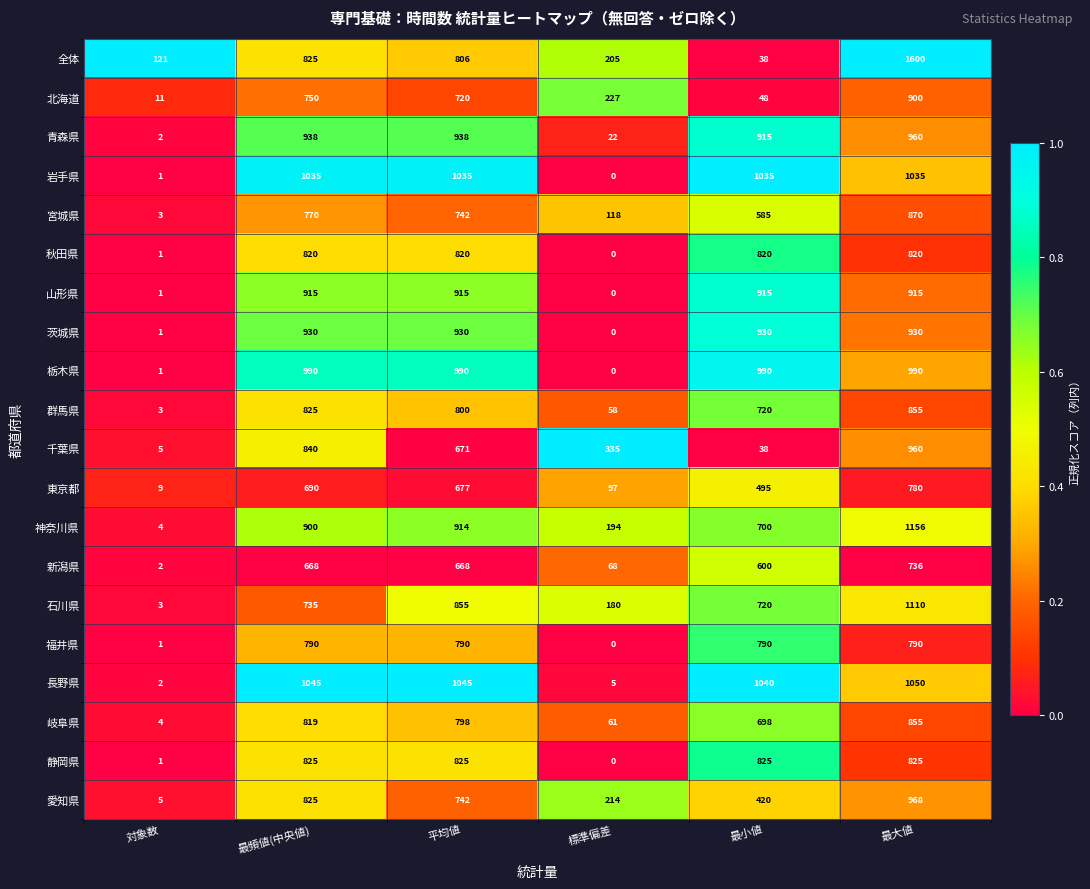

At how many categories does at least one series exceed 0?

6